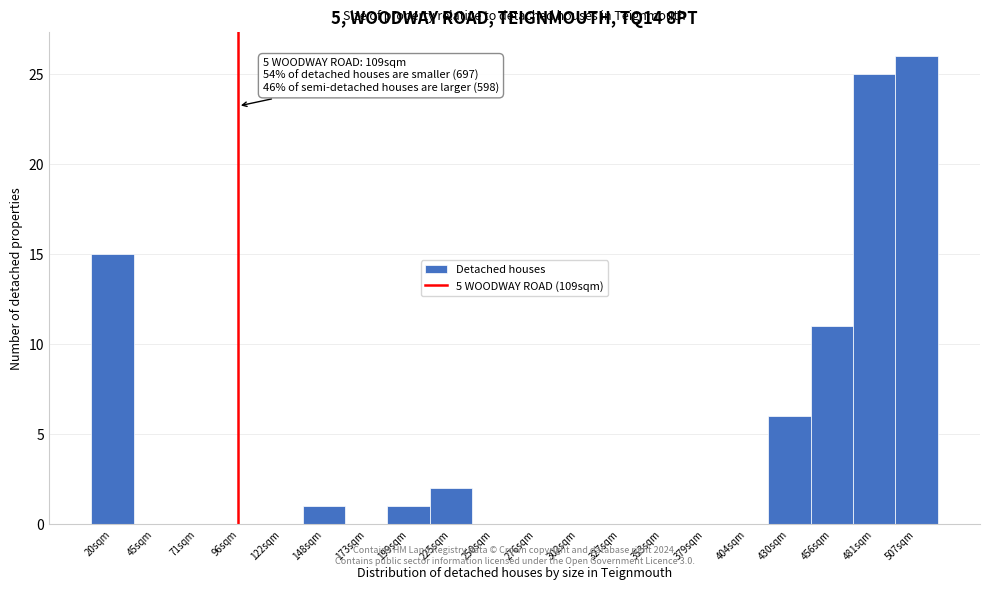

Reading right to left, transcribe all the data shown in this chart.

507sqm=26	481sqm=25	456sqm=11	430sqm=6	404sqm=0	379sqm=0	353sqm=0	327sqm=0	302sqm=0	276sqm=0	250sqm=0	225sqm=2	199sqm=1	173sqm=0	148sqm=1	122sqm=0	96sqm=0	71sqm=0	45sqm=0	20sqm=15